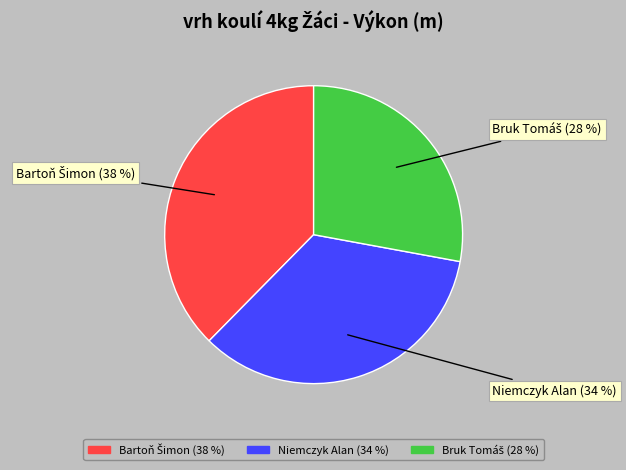

The Niemczyk Alan slice represents 34% of the pie. True or false?

True